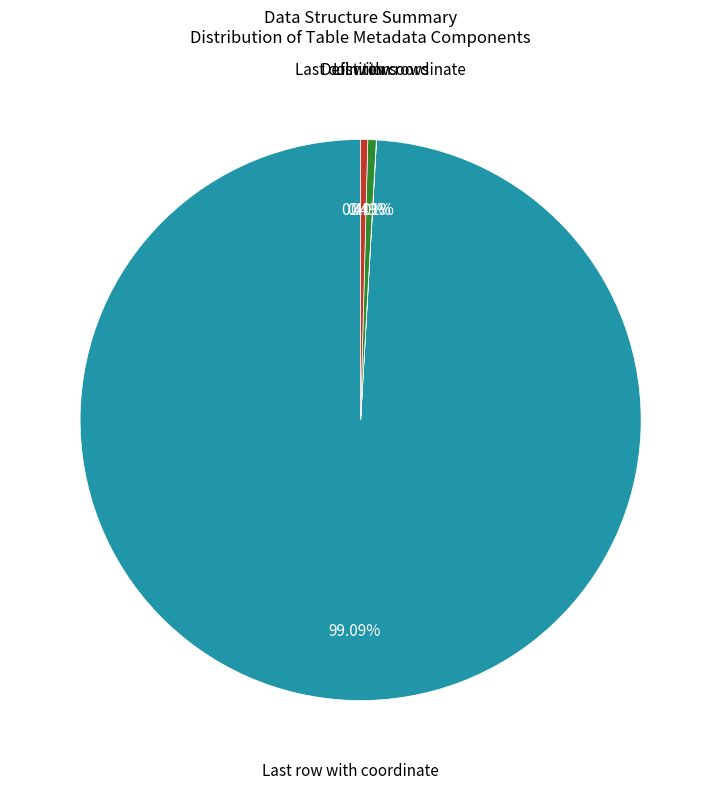

To the nearest percent, what is the average slice percentage?

25%